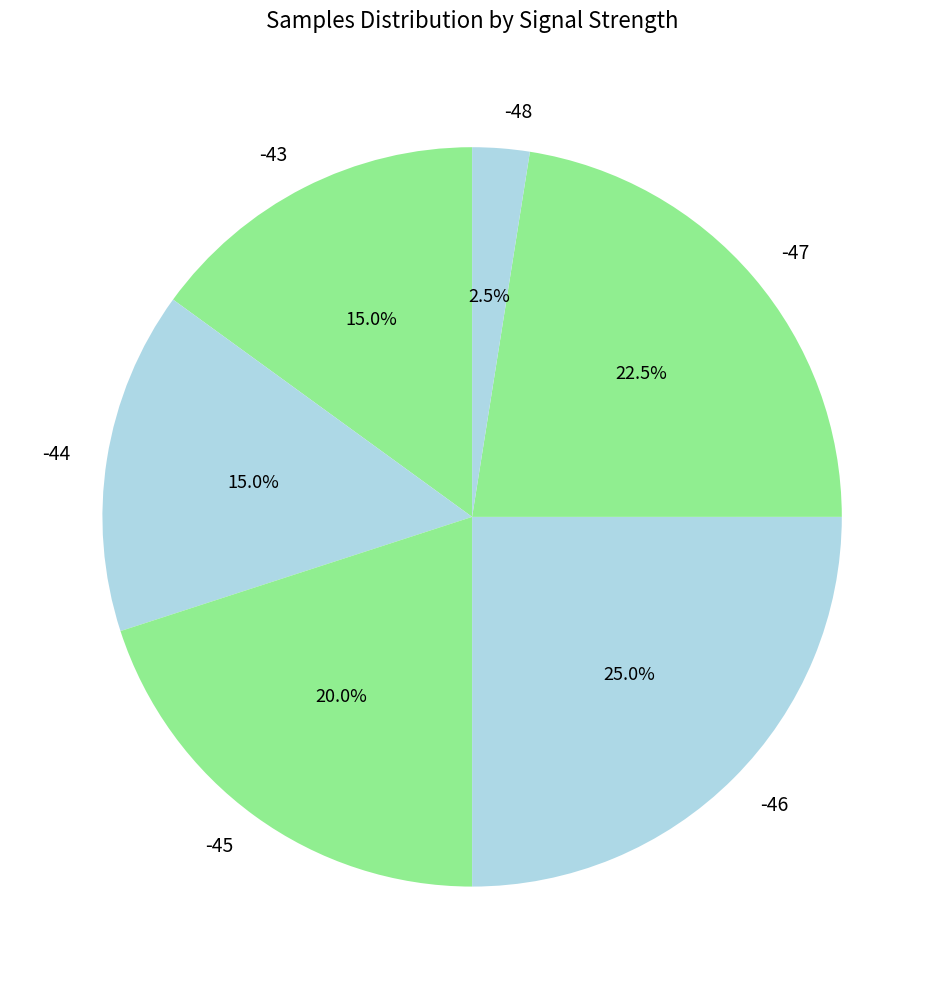

Which slice is the smallest?

-48